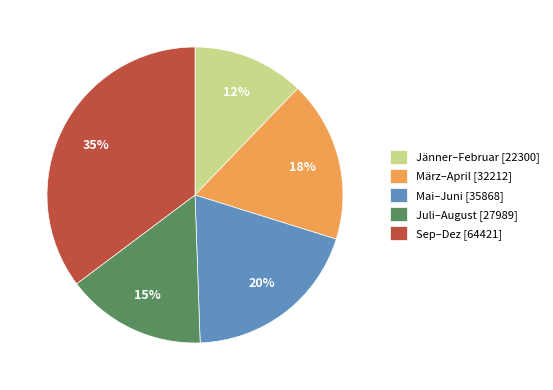

Is there any slice that represents more than half of the pie?

No